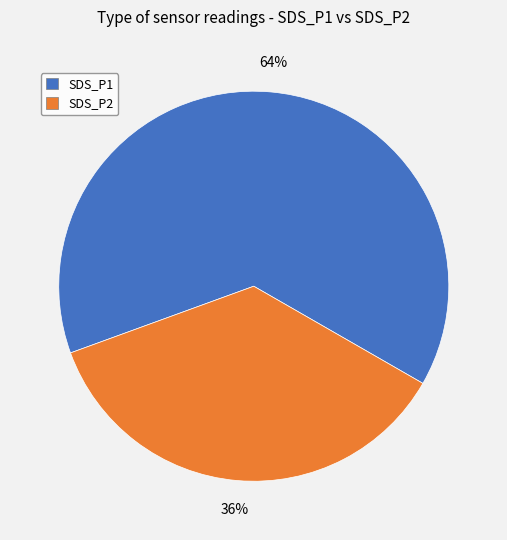

What is the ratio of the value at SDS_P1 to the value at SDS_P2?

1.8